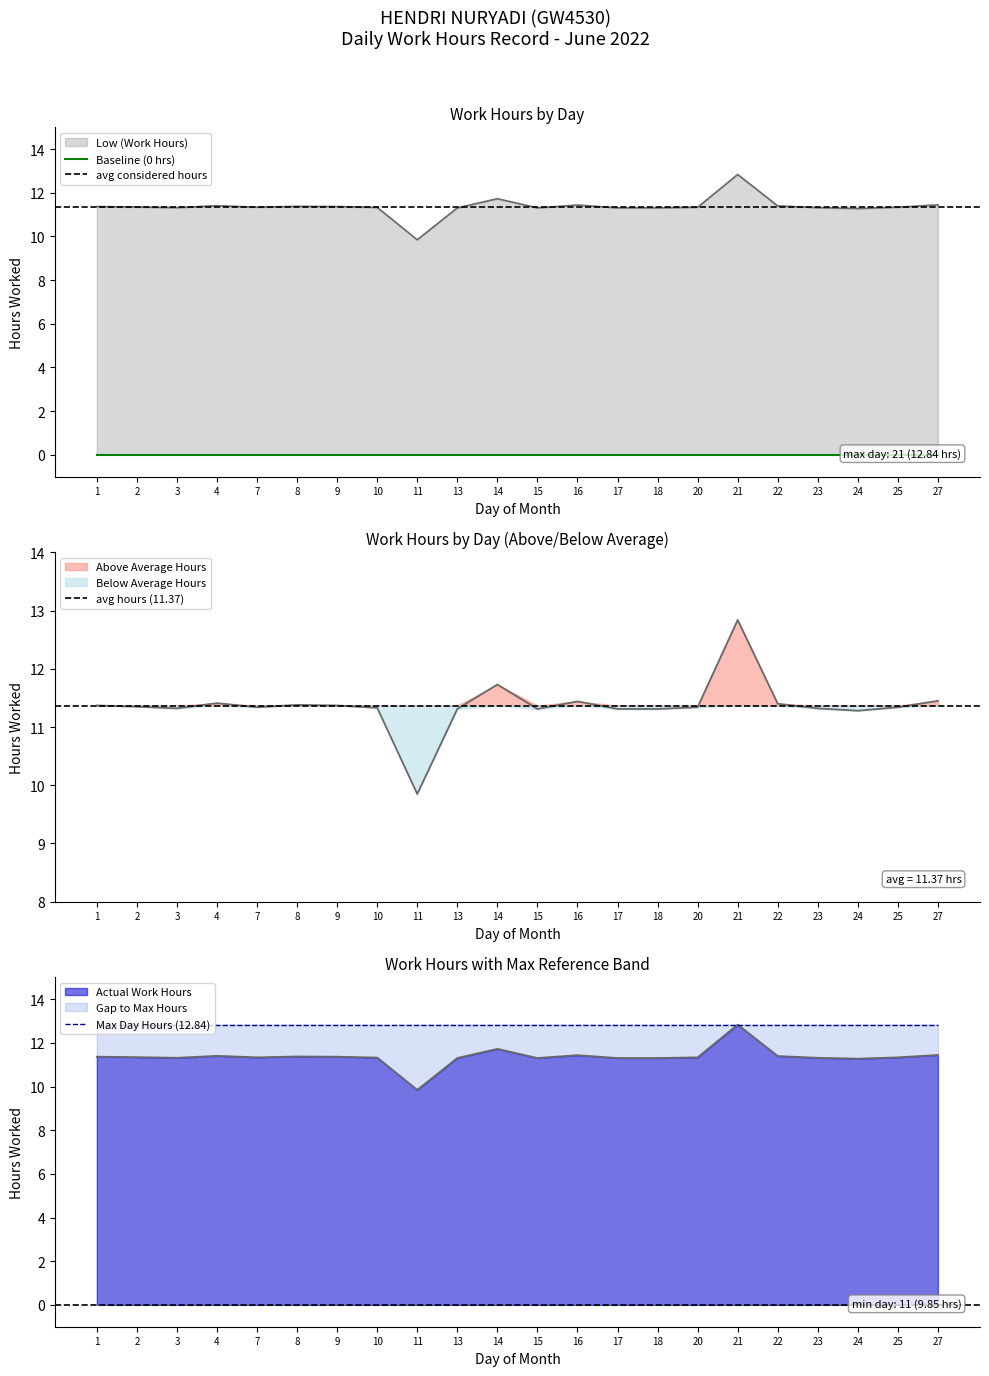

List the labels in order of value, smallest first.

11, 24, 13, 15, 17, 18, 3, 23, 10, 7, 20, 25, 2, 1, 9, 8, 22, 4, 16, 27, 14, 21